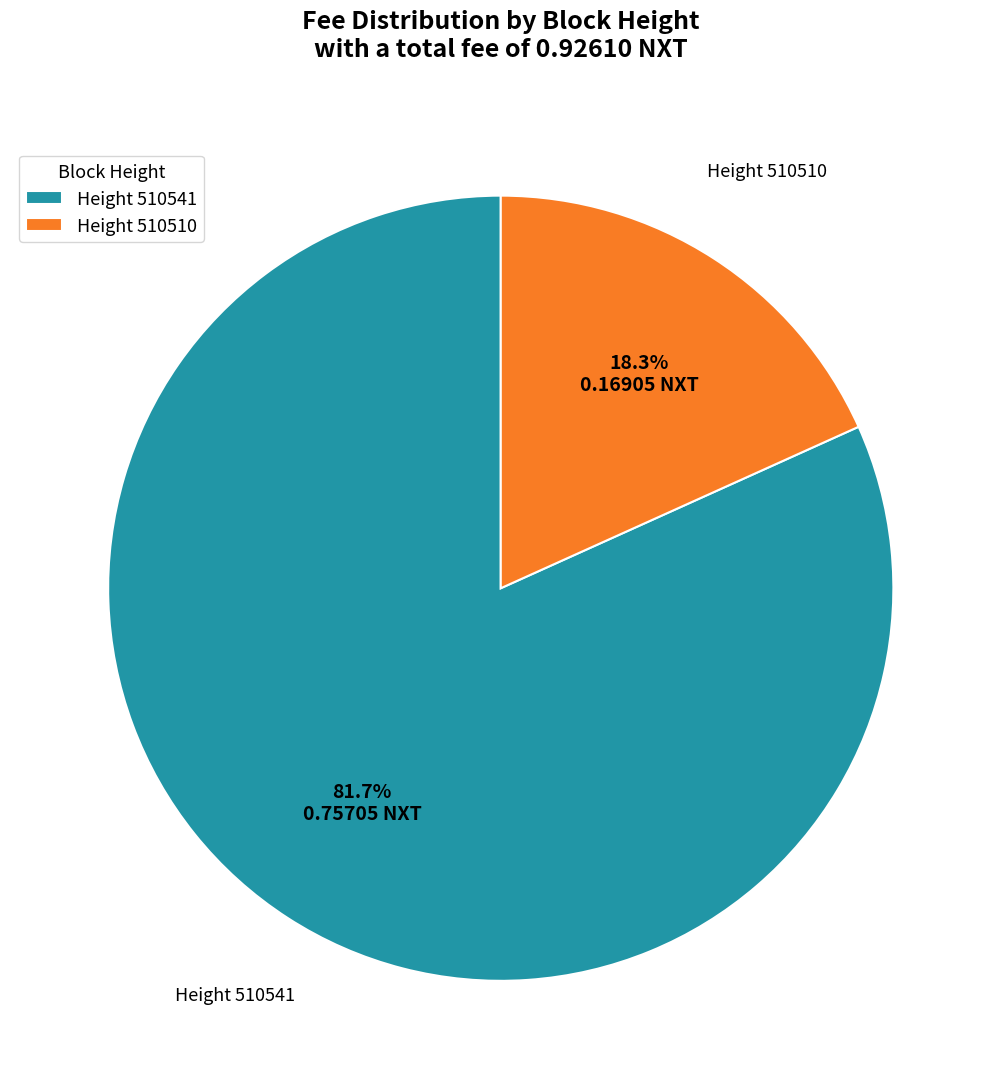

How many slices are in this pie chart?

2